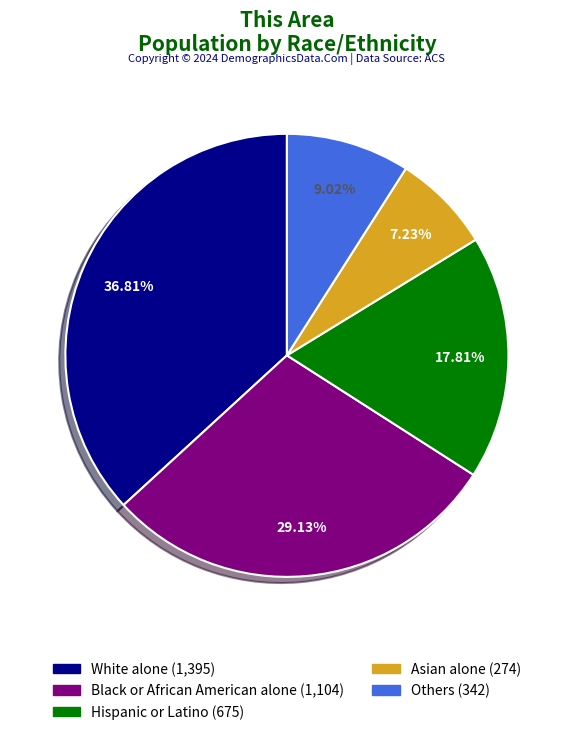

Does any single category account for the majority?

No